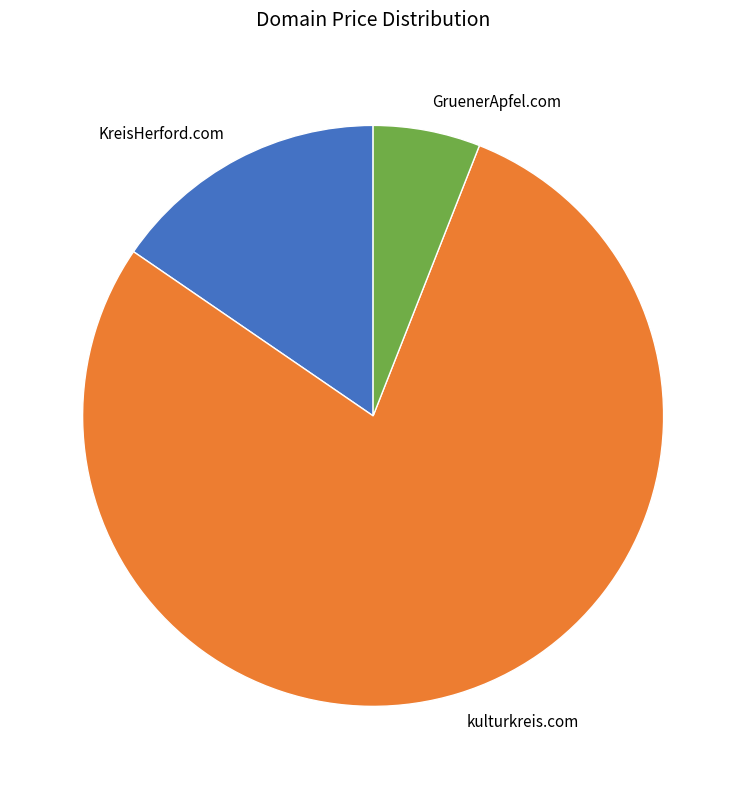

Does KreisHerford.com represent more than half of the total?

No